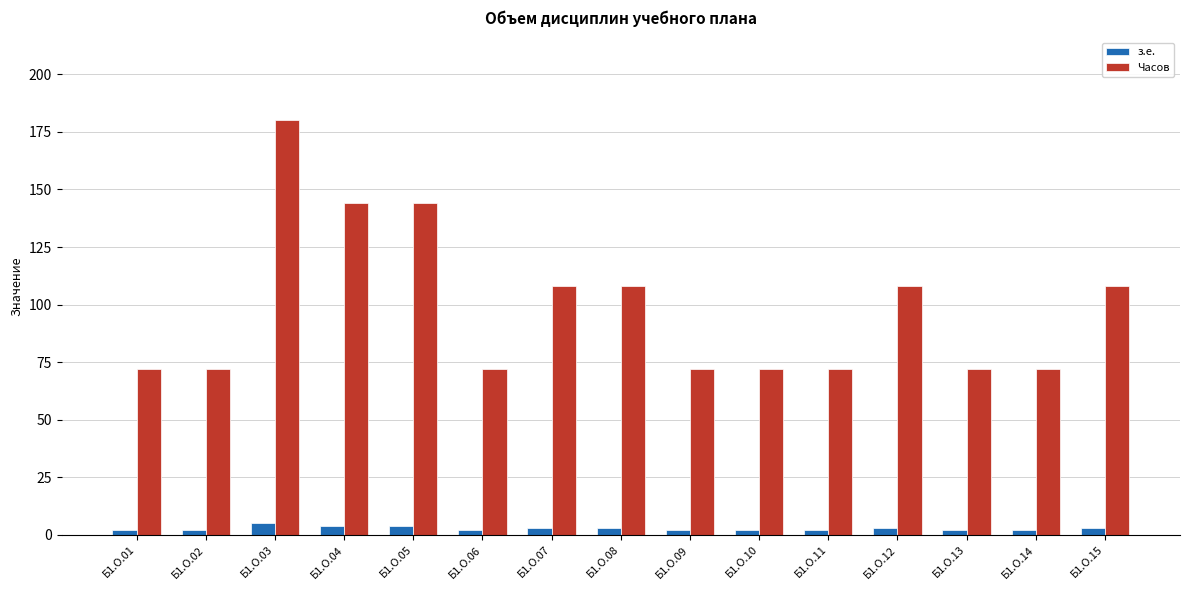

Between Б1.О.07 and Б1.О.14, which series saw the biggest shift?

Часов